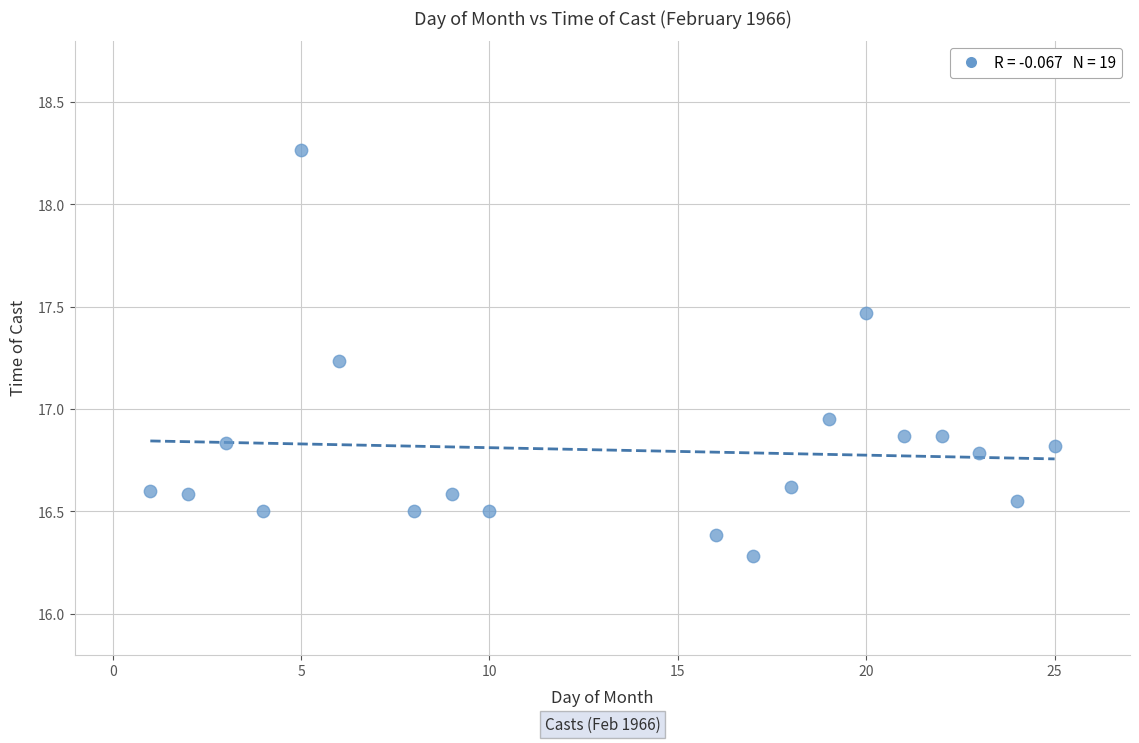

What is the range of Y values (max minus min)?

2.0